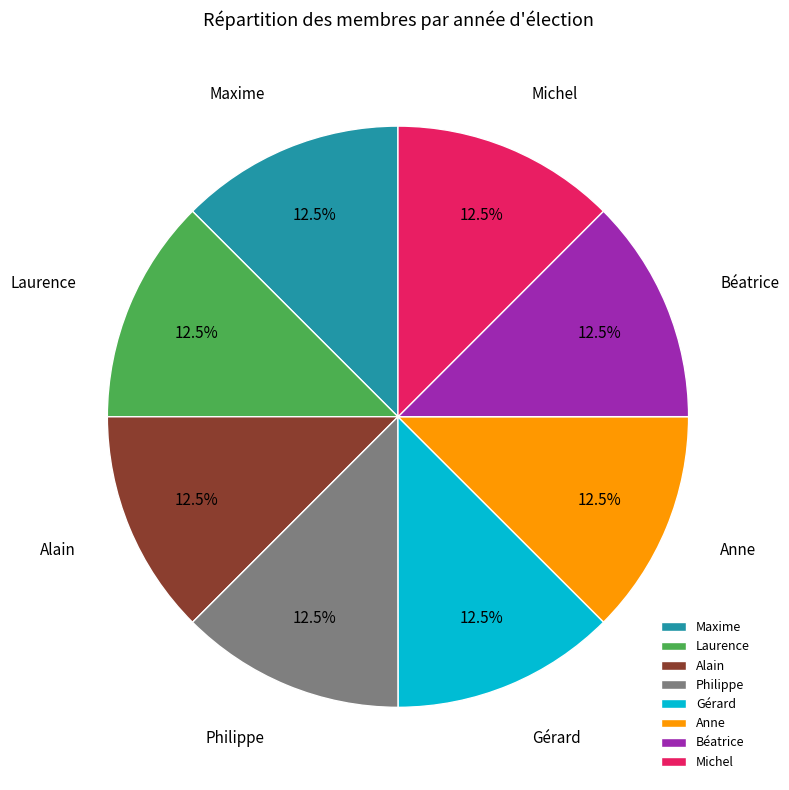

Does any single category account for the majority?

No